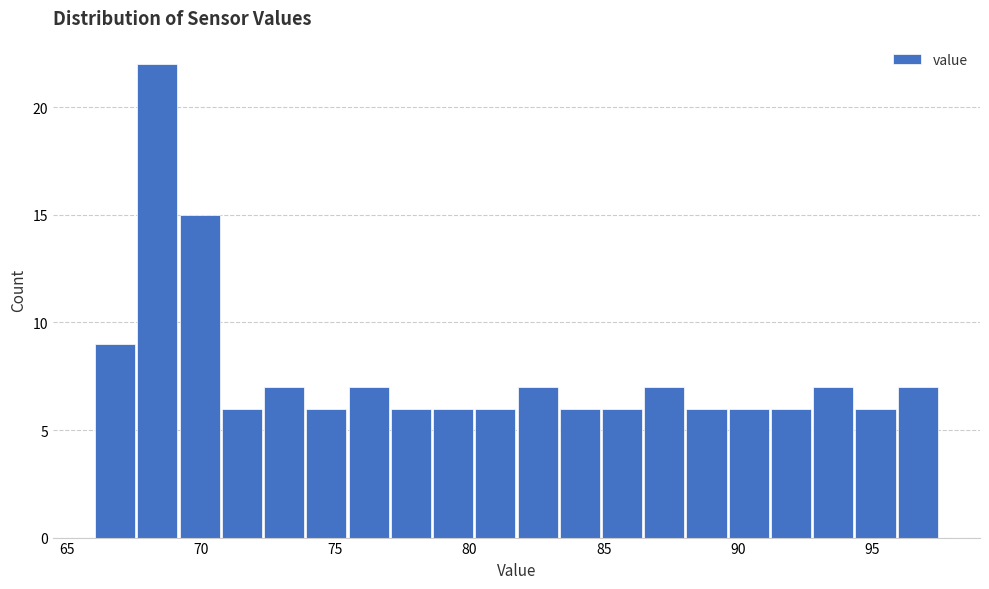

Read against the x-axis, roughly where is the centre of the tallest bar?

68.5